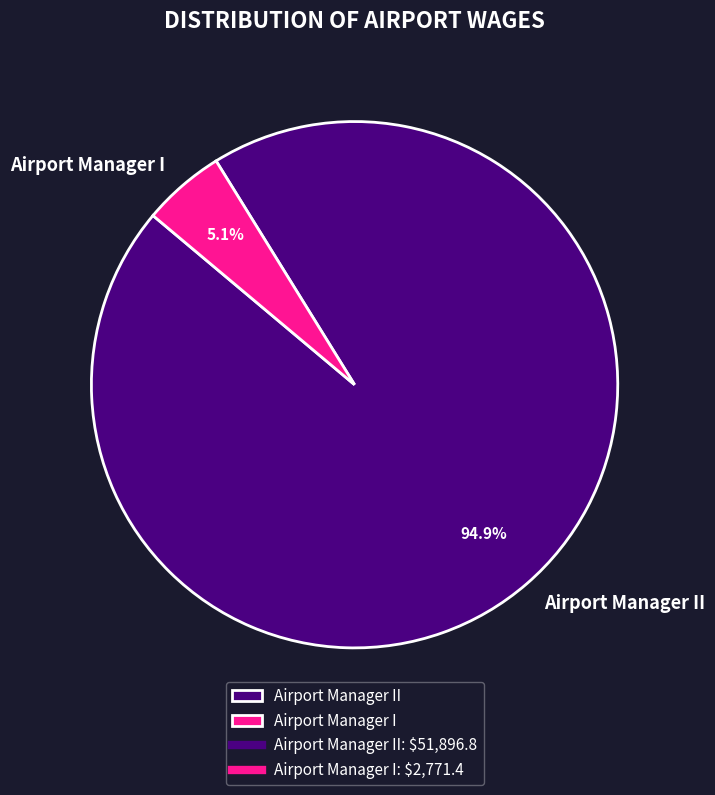

The Airport Manager II slice represents 99% of the pie. True or false?

False